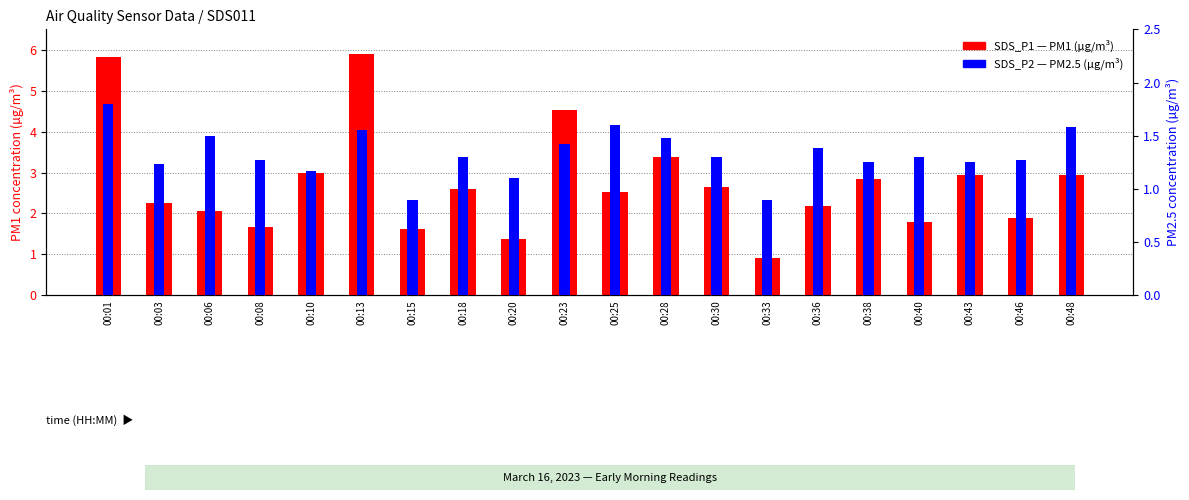

What are all the series names shown in the legend?

SDS_P1 (PM1), SDS_P2 (PM2.5)